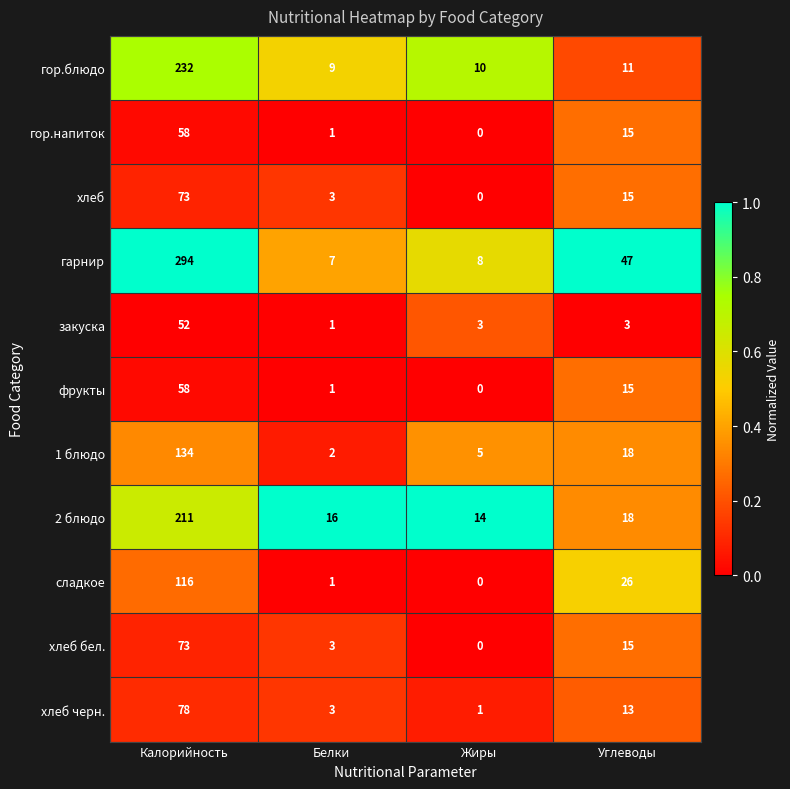

Rank the categories by гор.напиток value from lowest to highest.

Жиры, Белки, Углеводы, Калорийность